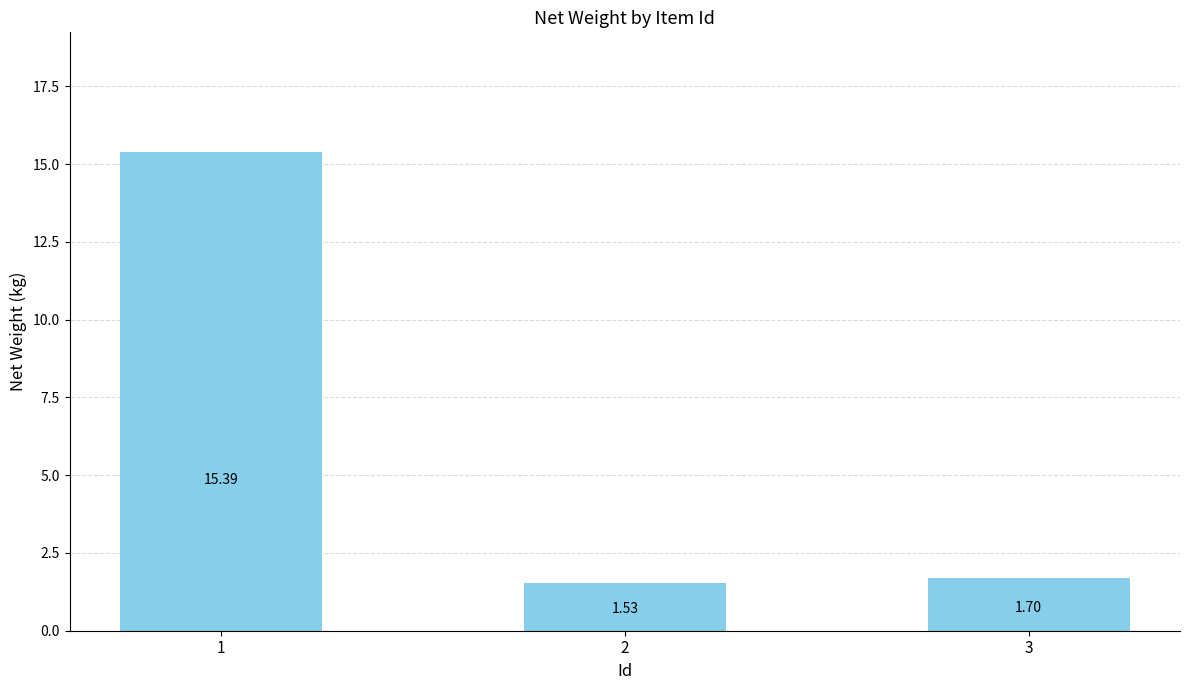

What is the ratio of the value at 1 to the value at 3?

9.1